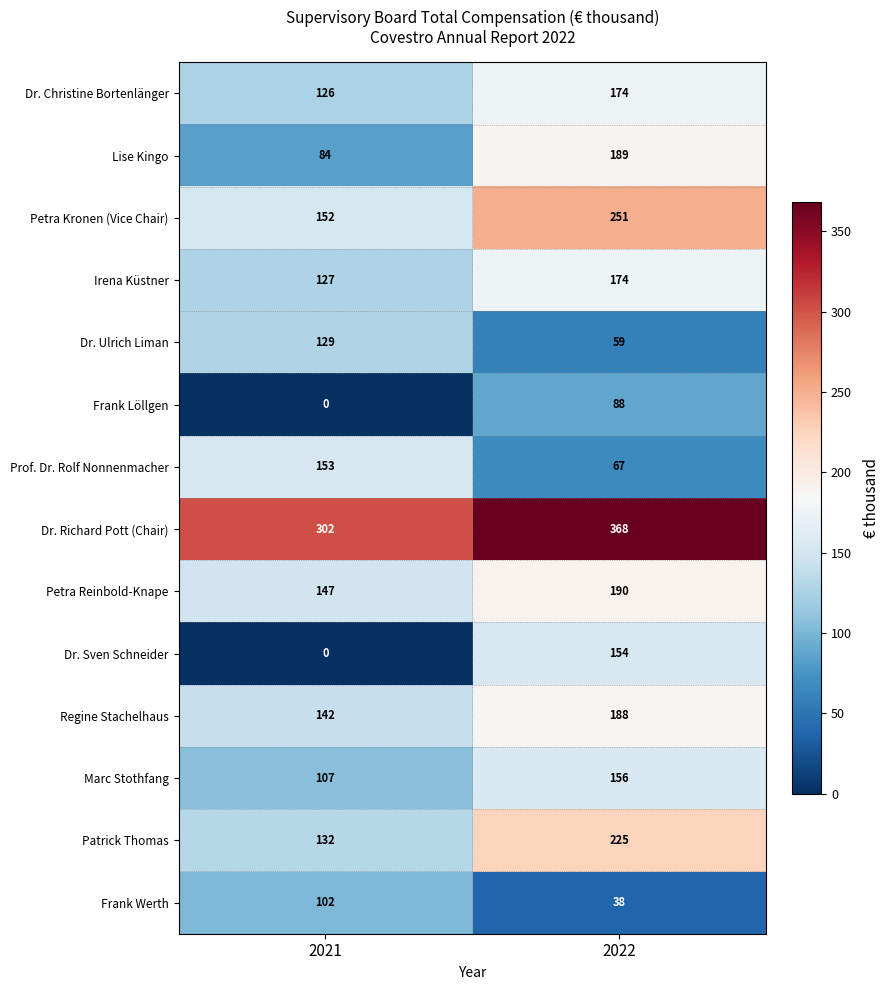

Reading left to right, extract all data points from this chart.

Dr. Christine Bortenlänger: 126	174
Lise Kingo: 84	189
Petra Kronen (Vice Chair): 152	251
Irena Küstner: 127	174
Dr. Ulrich Liman: 129	59
Frank Löllgen: 0	88
Prof. Dr. Rolf Nonnenmacher: 153	67
Dr. Richard Pott (Chair): 302	368
Petra Reinbold-Knape: 147	190
Dr. Sven Schneider: 0	154
Regine Stachelhaus: 142	188
Marc Stothfang: 107	156
Patrick Thomas: 132	225
Frank Werth: 102	38